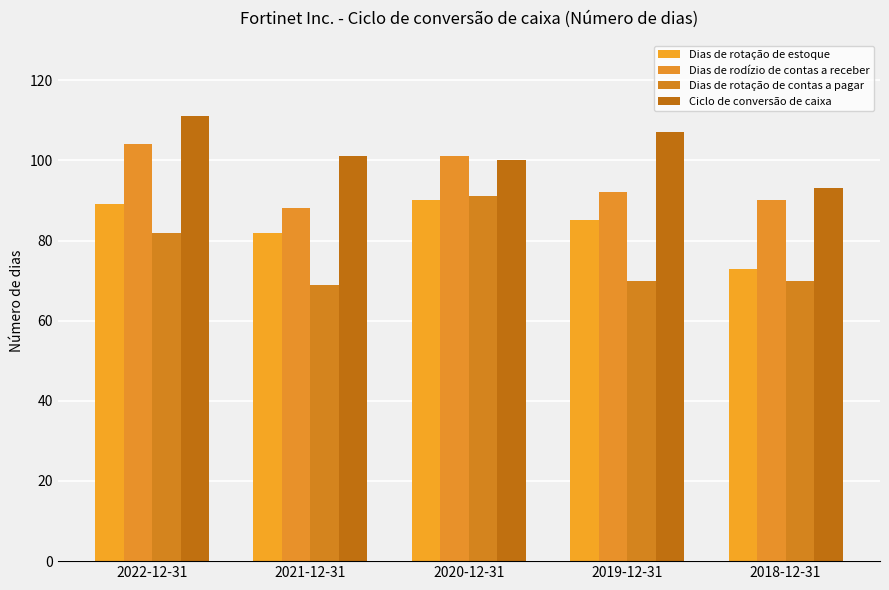

Rank the series by their average value, from lowest to highest.

Dias de rotação de contas a pagar, Dias de rotação de estoque, Dias de rodízio de contas a receber, Ciclo de conversão de caixa